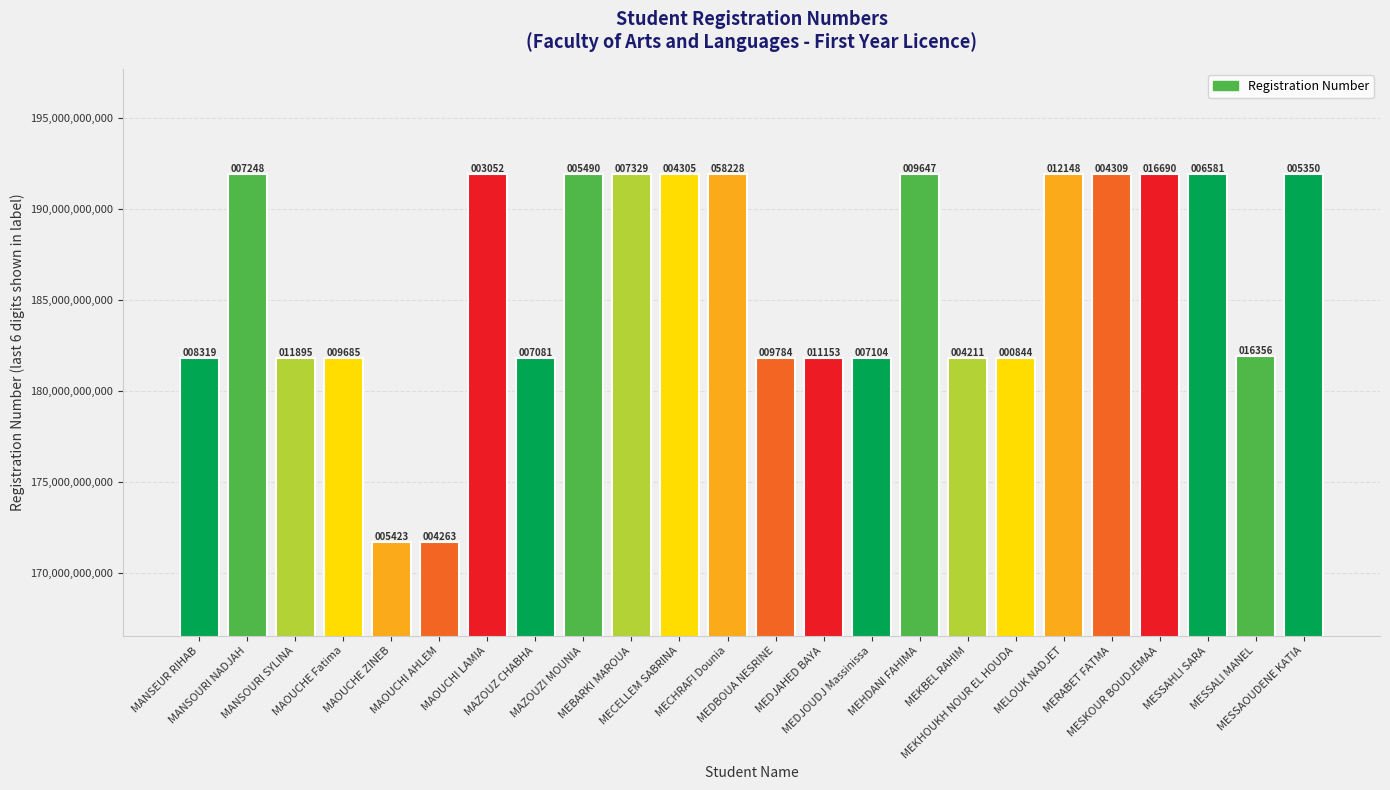

Rank the categories by value from highest to lowest.

MECHRAFI Dounia, MESKOUR BOUDJEMAA, MELOUK NADJET, MEHDANI FAHIMA, MEBARKI MAROUA, MANSOURI NADJAH, MESSAHLI SARA, MAZOUZI MOUNIA, MESSAOUDENE KATIA, MERABET FATMA, MECELLEM SABRINA, MAOUCHI LAMIA, MESSALI MANEL, MANSOURI SYLINA, MEDJAHED BAYA, MEDBOUA NESRINE, MAOUCHE Fatima, MANSEUR RIHAB, MEDJOUDJ Massinissa, MAZOUZ CHABHA, MEKBEL RAHIM, MEKHOUKH NOUR EL HOUDA, MAOUCHE ZINEB, MAOUCHI AHLEM